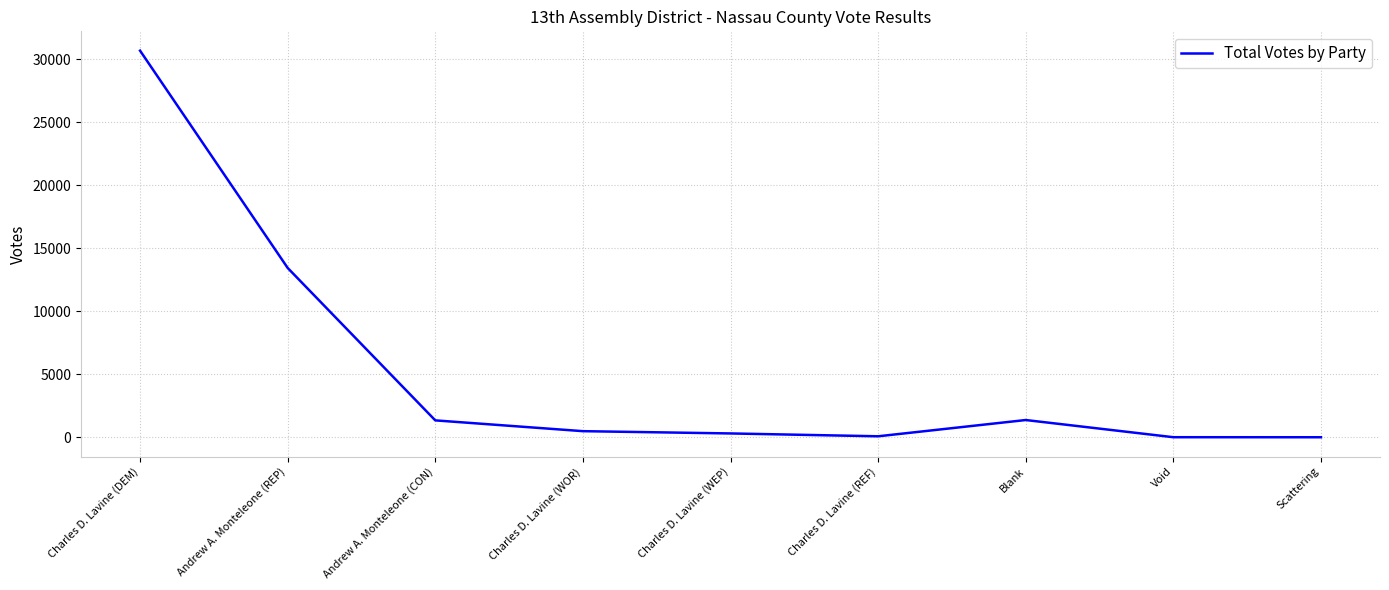

What is the difference between the maximum and minimum values?

30685